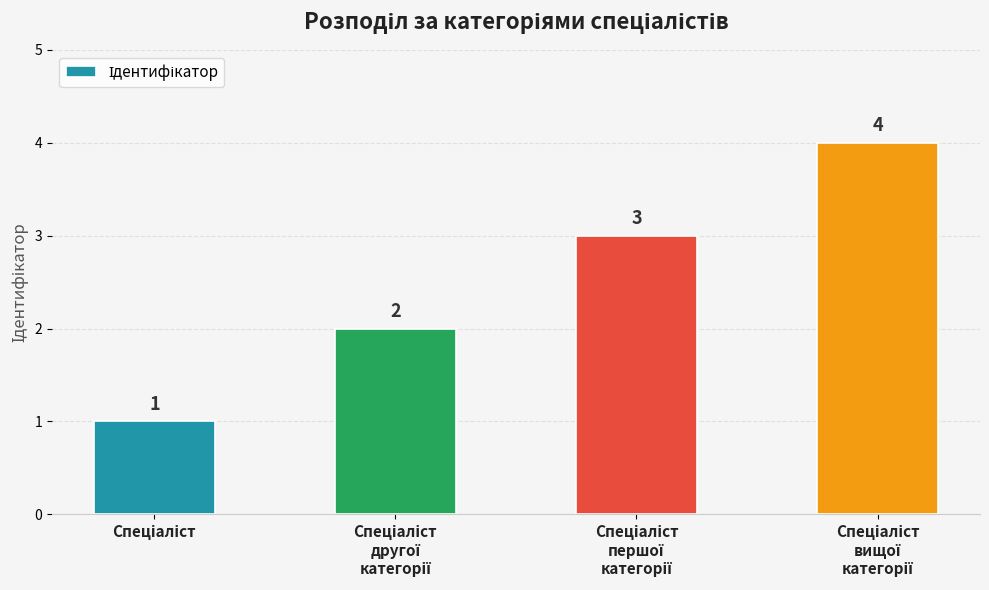

What is the difference between the maximum and minimum values?

3